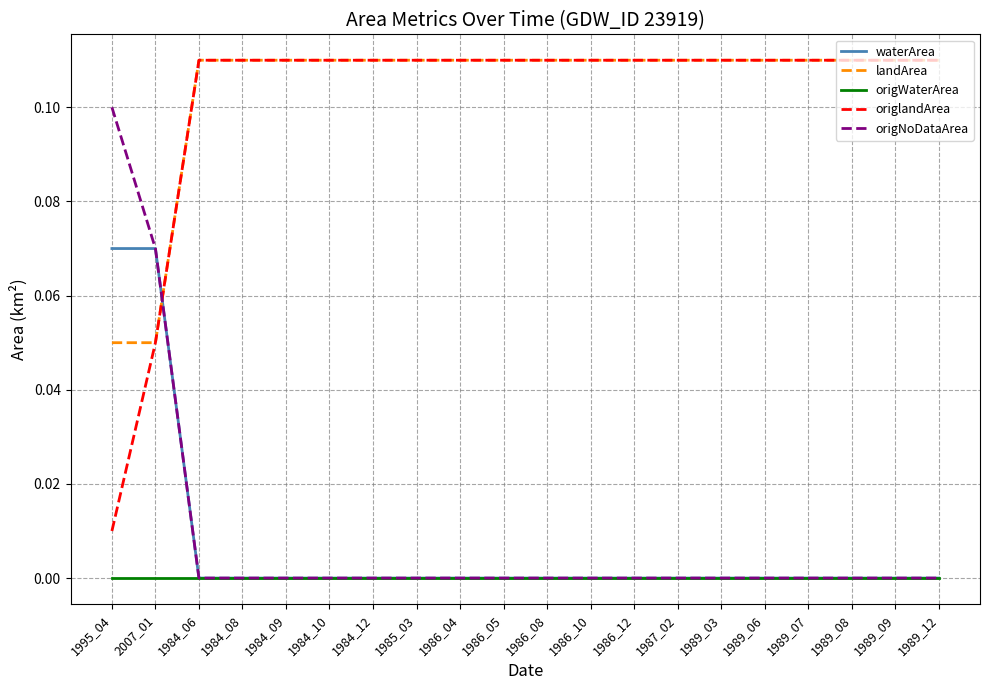

What position from the left is 1986_08?

11